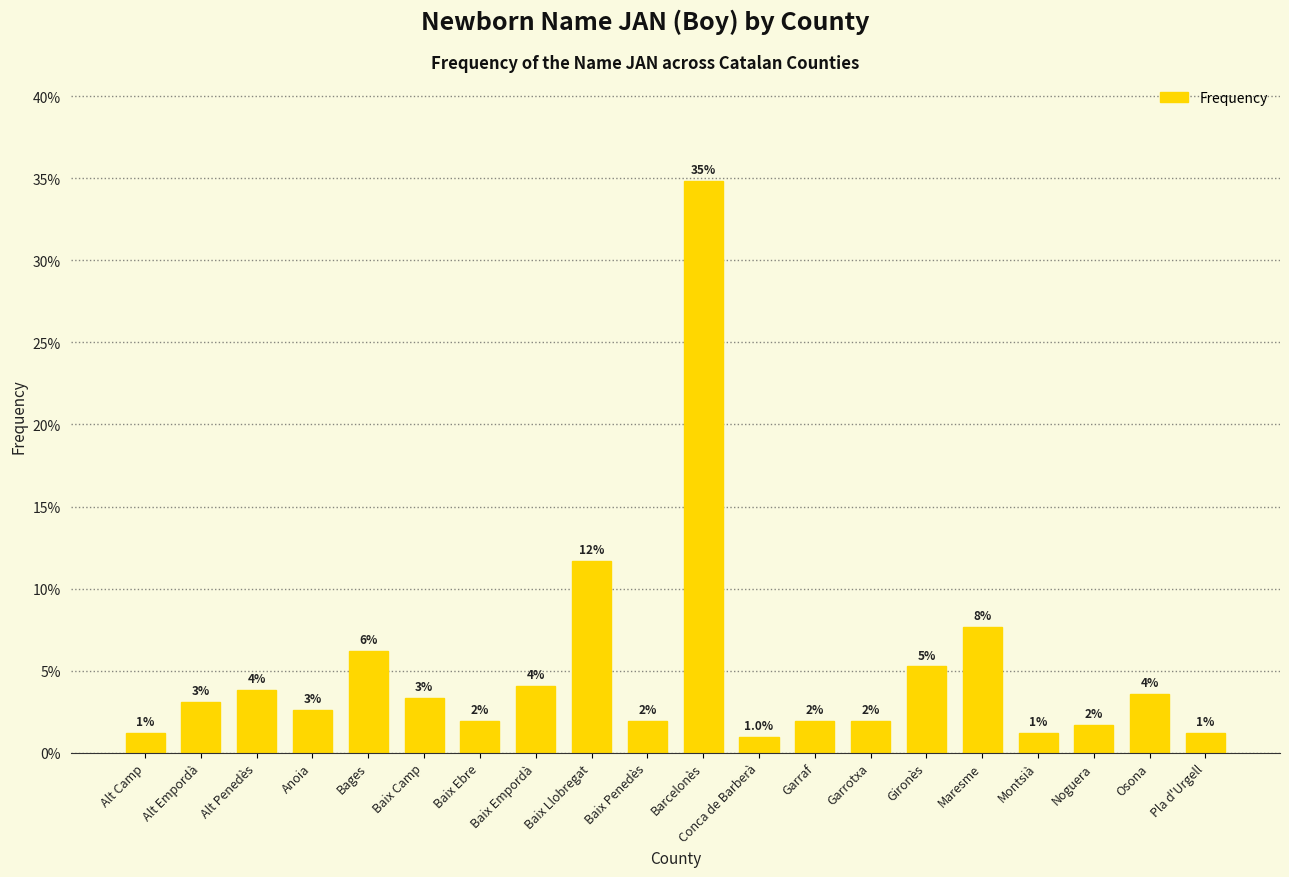

Which category has the highest value across all series?

Barcelonès